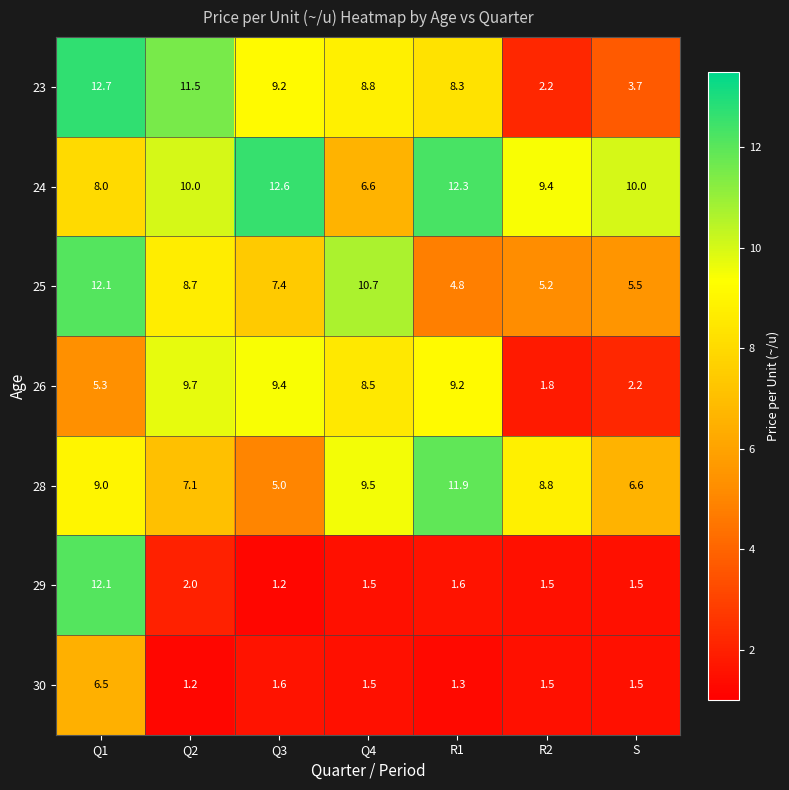

Where is 23 nearest to the value 7?

R1